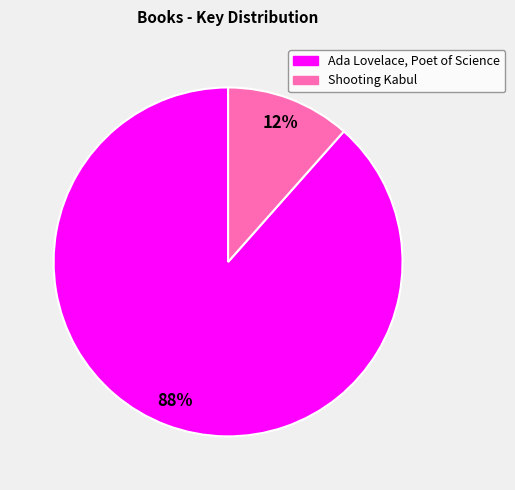

True or false: Shooting Kabul accounts for 12% of the total.

True